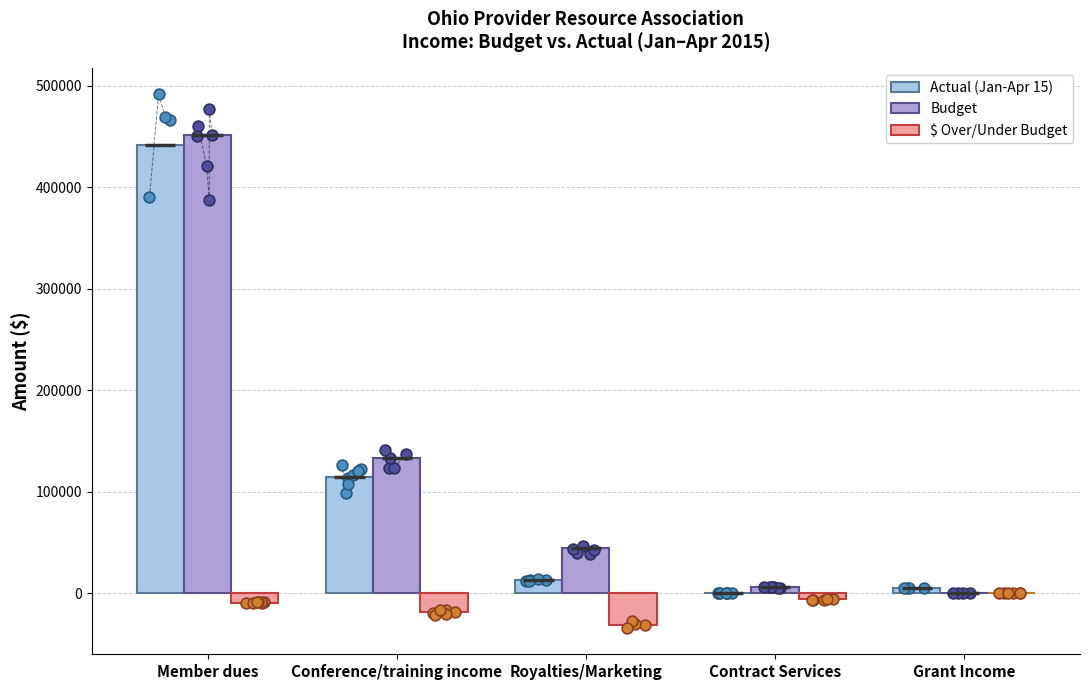

What are all the series names shown in the legend?

Actual (Jan-Apr 15), Budget, $ Over/Under Budget